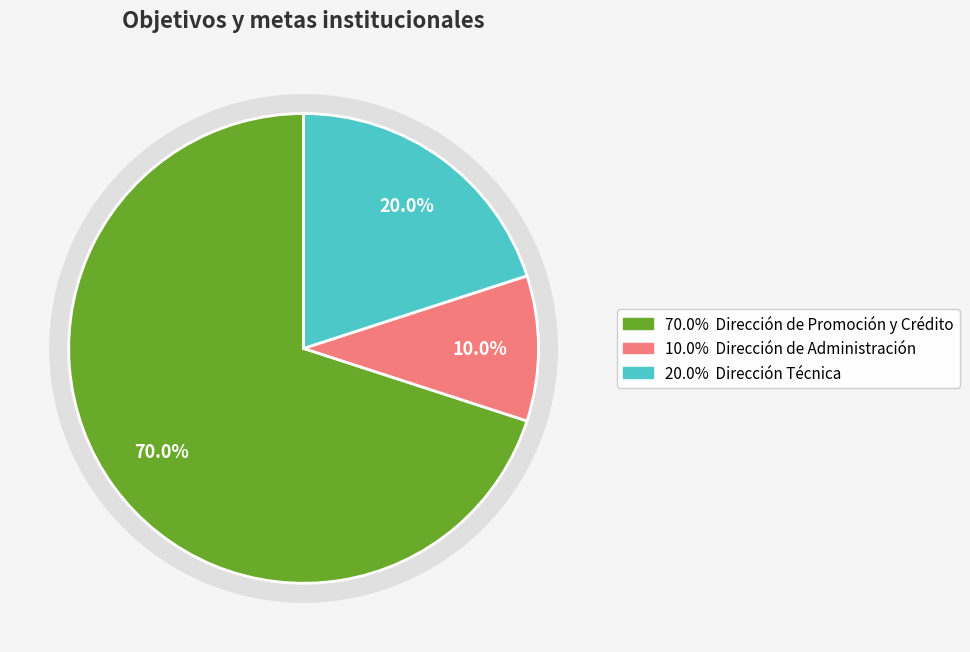

To the nearest percent, what is the difference between the largest and smallest slice percentages?

60%